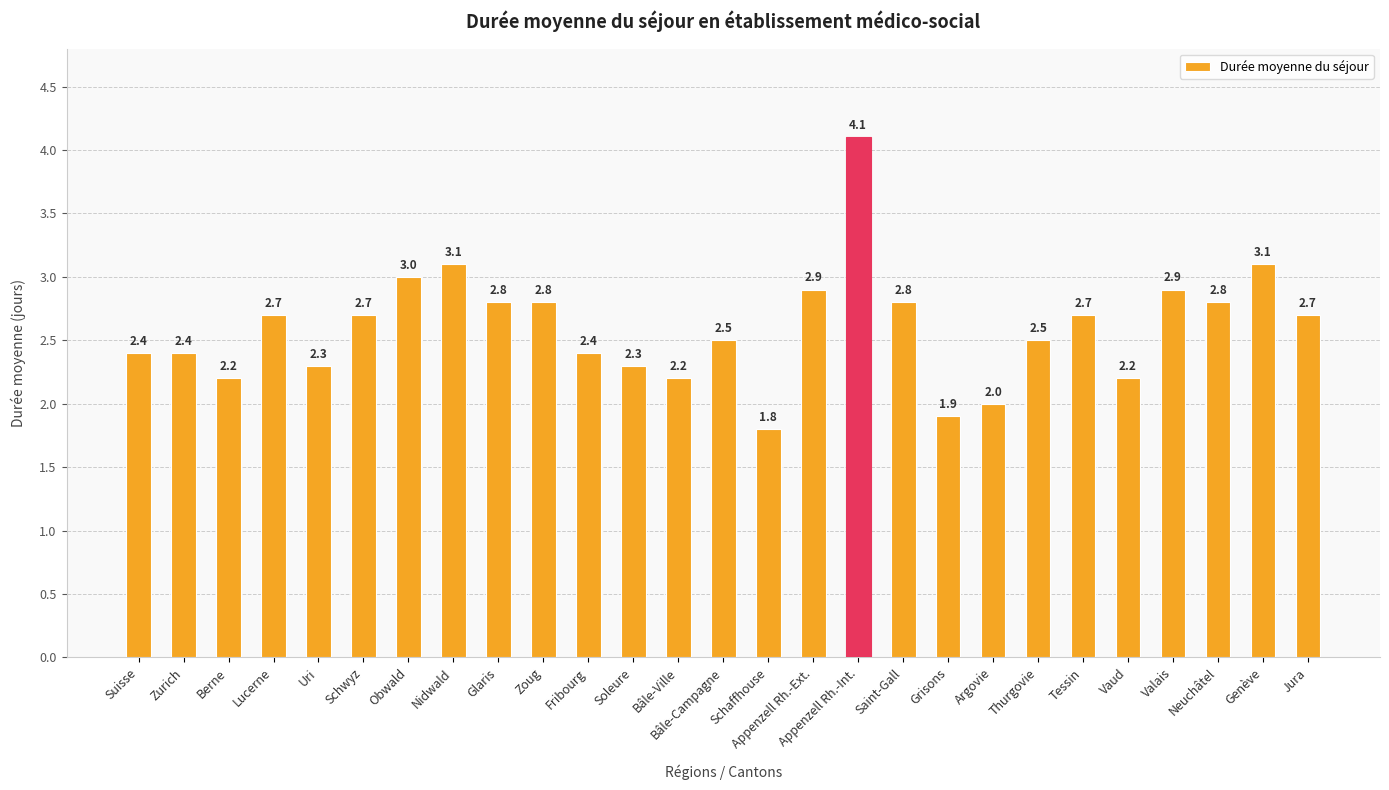

What is the maximum value shown in the chart?

4.1